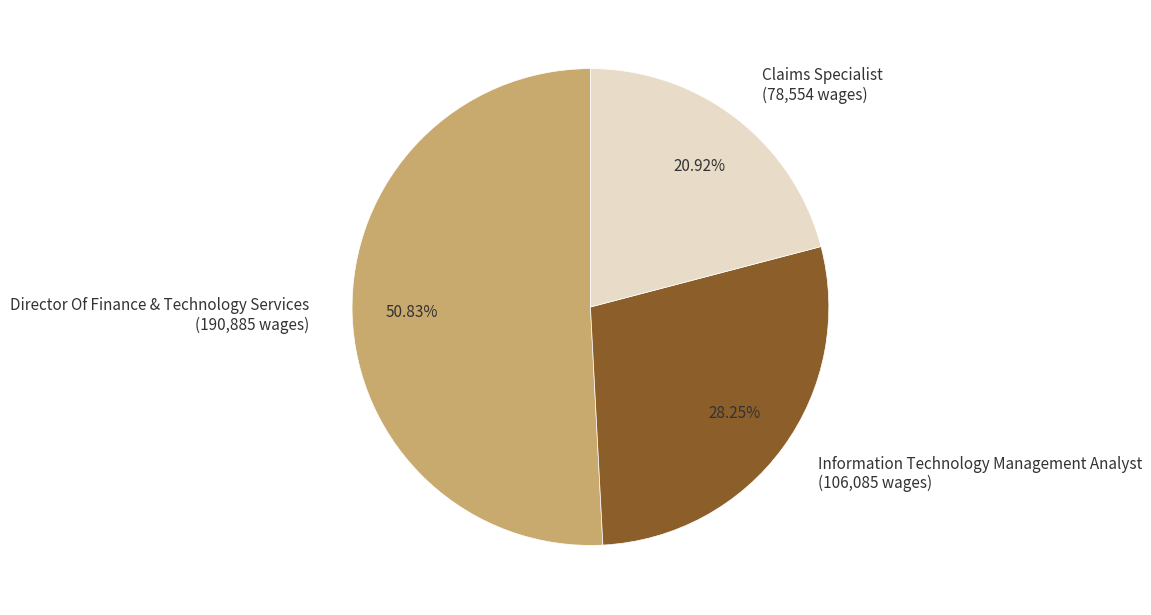

Rank the categories by value from highest to lowest.

Director Of Finance & Technology Services, Information Technology Management Analyst, Claims Specialist